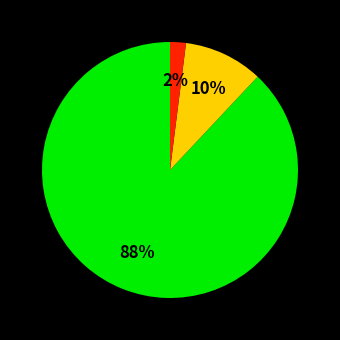

Count the number of slices in the pie.

3